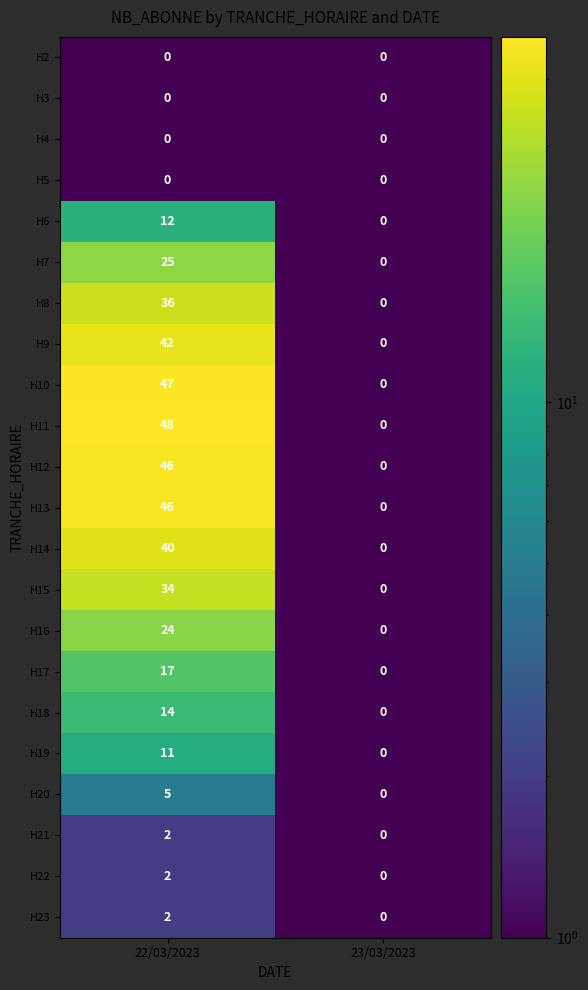

List the labels in order of H18 value, smallest first.

23/03/2023, 22/03/2023